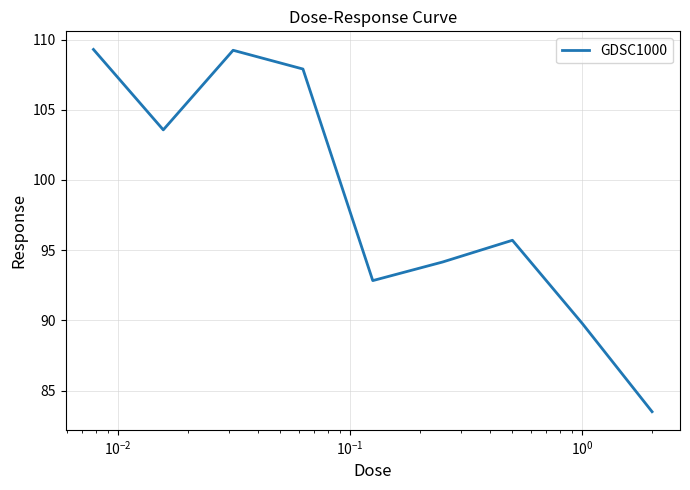

What is the smallest value displayed?

83.5